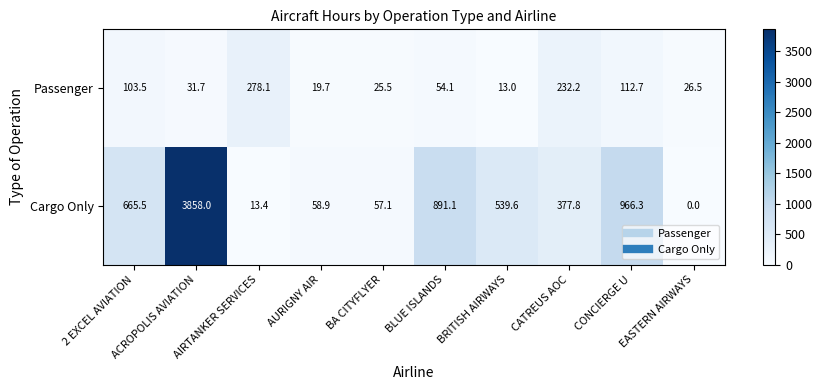

List the series in order of their peak value, lowest first.

Passenger, Cargo Only